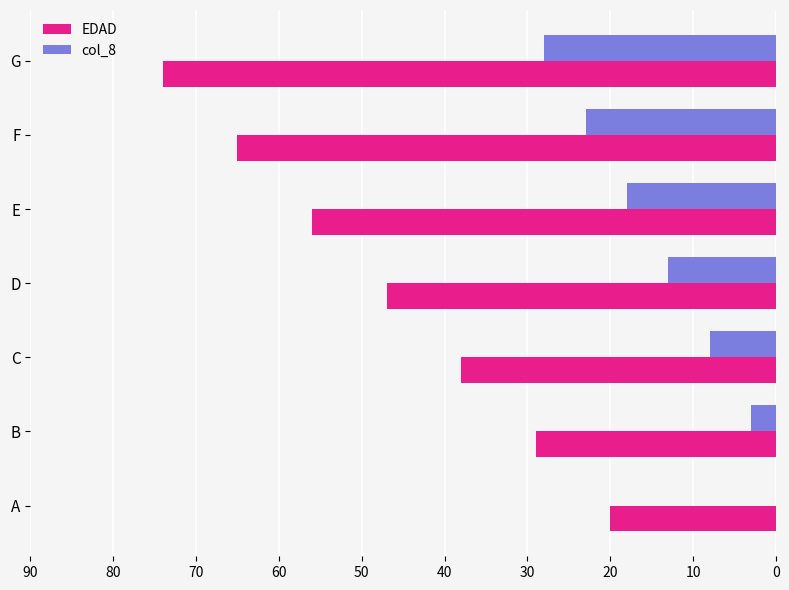

Which series has the largest total across all categories?

EDAD